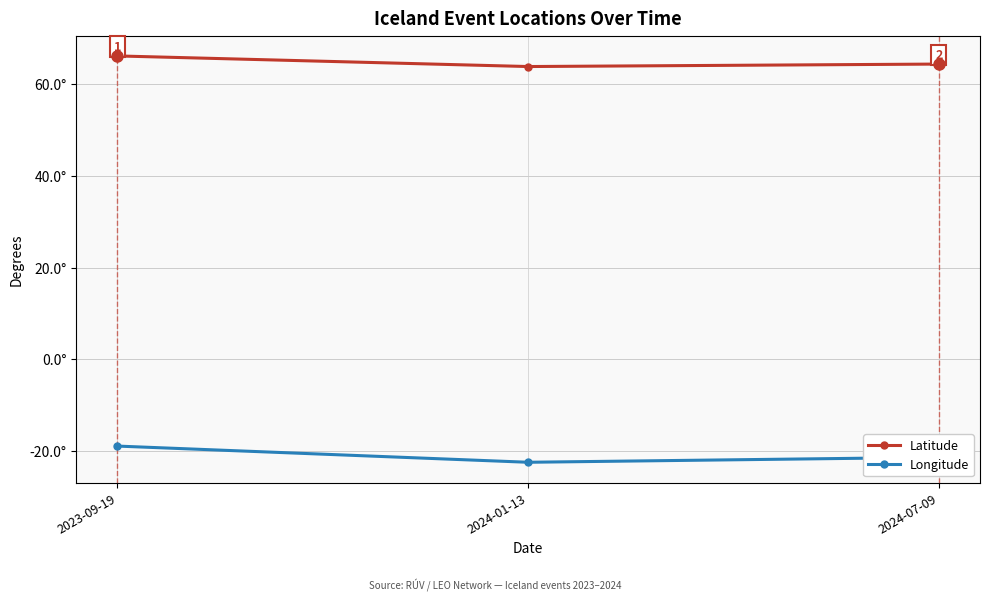

Reading right to left, list all the values displayed in this chart.

Latitude: 64.4	63.8	66.2
Longitude: -21.4	-22.4	-18.9